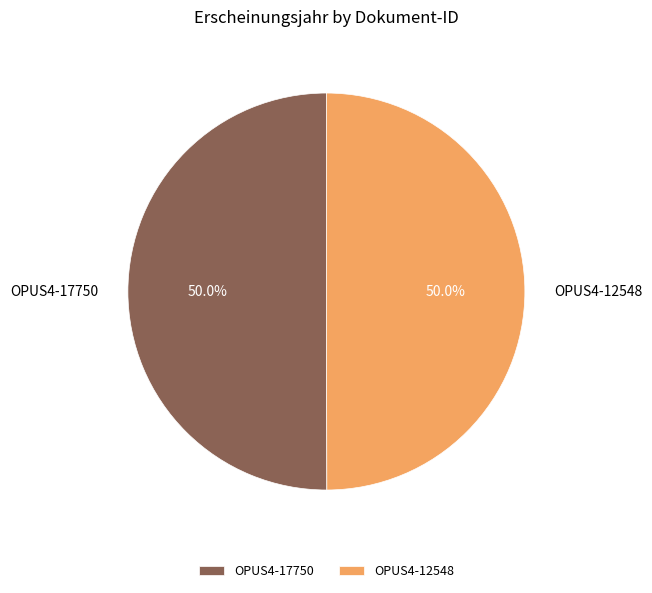

Do OPUS4-12548 and OPUS4-17750 together represent more than half of the pie?

Yes